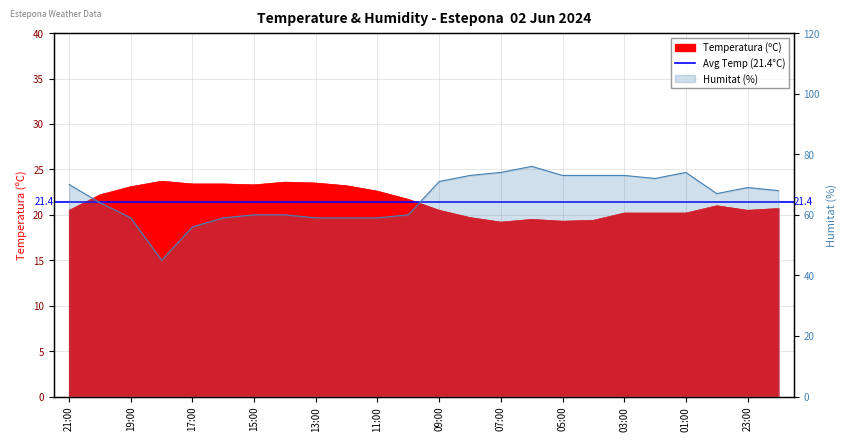

What is the difference between the maximum and minimum values in the Temperatura (ºC) series?

4.5